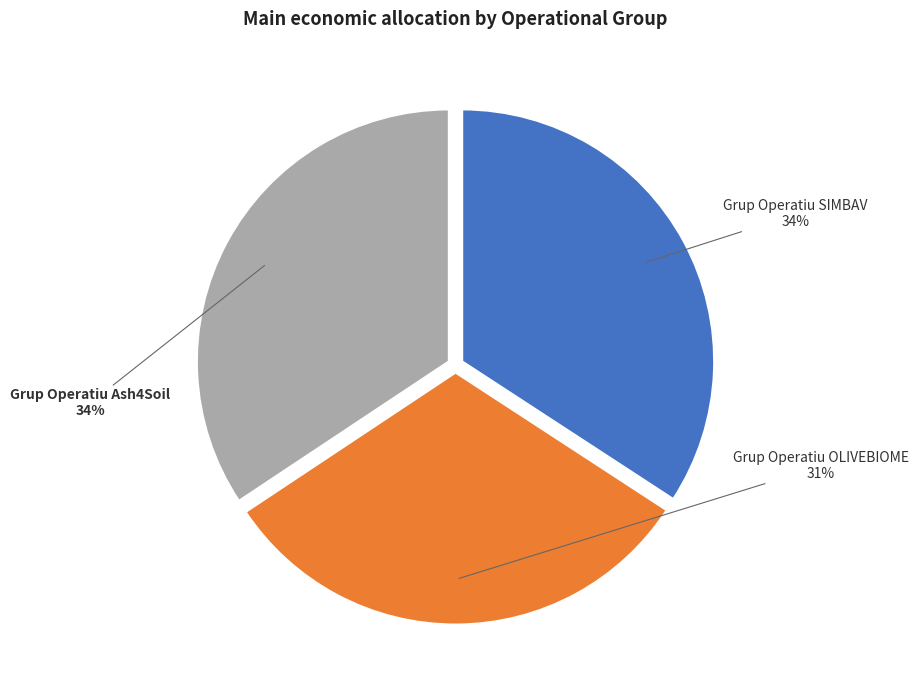

Which has a higher value, Grup Operatiu OLIVEBIOME or Grup Operatiu SIMBAV?

Grup Operatiu SIMBAV